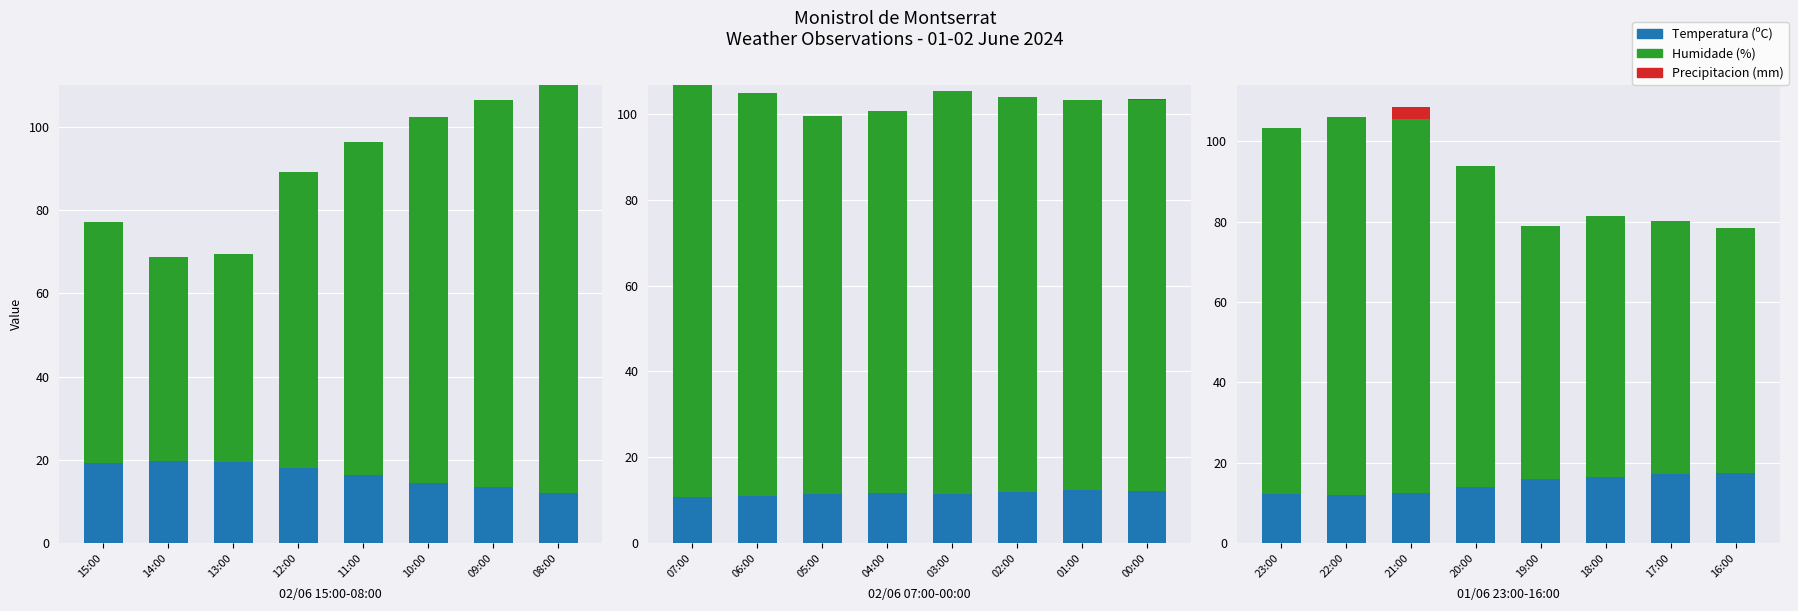

Rank the series by their average value, from highest to lowest.

Humidade (%), Temperatura (ºC), Precipitacion (mm)